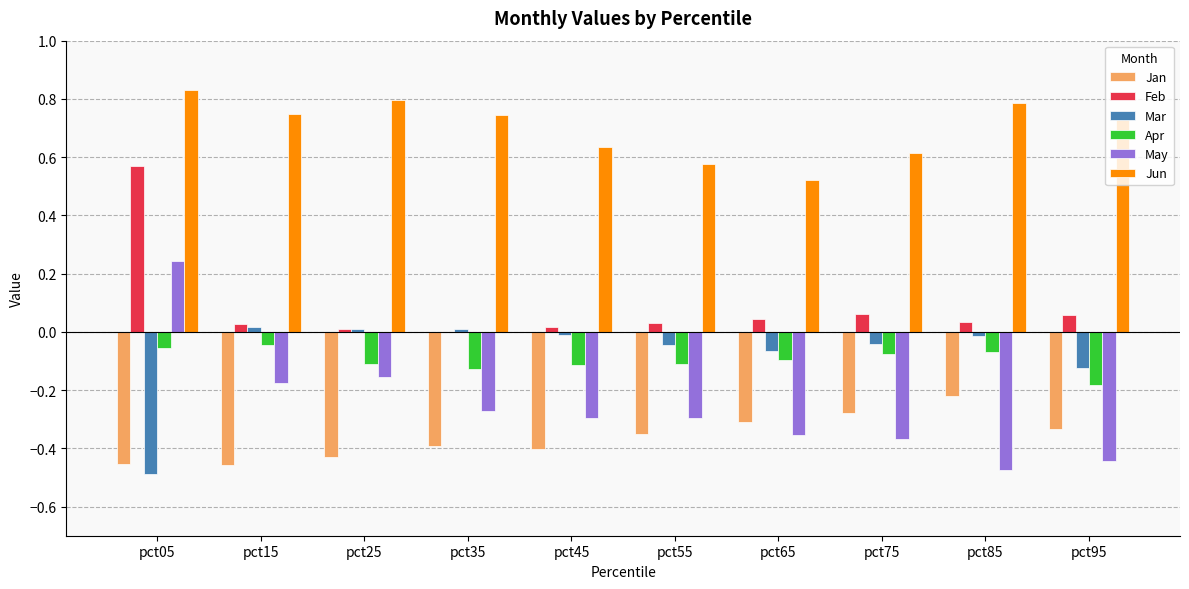

Which series has the widest spread of values?

May